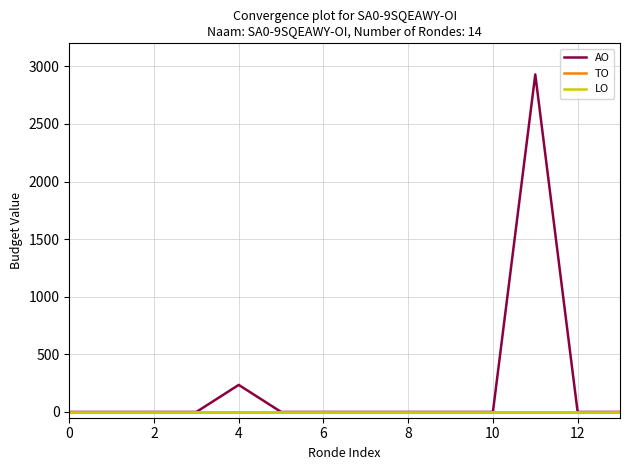

True or false: TO and AO intersect in this chart.

False